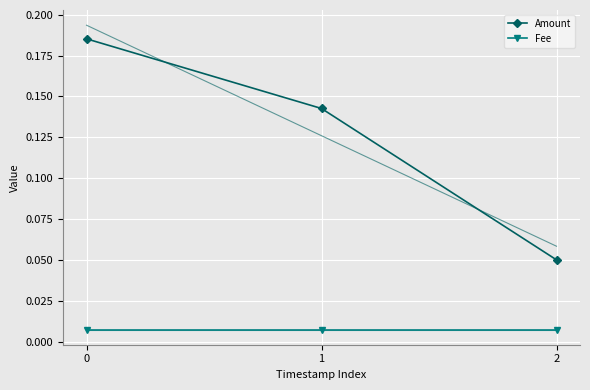

What is the approximate value of Amount at 0?

0.2